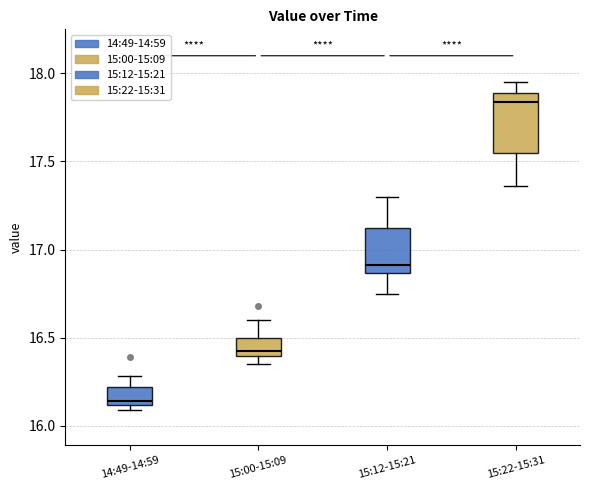

Where does the upper whisker of the box for 15:00-15:09 end on the y-axis? The values are not printed on the chart, so give them approximately, as read against the axis.

16.60